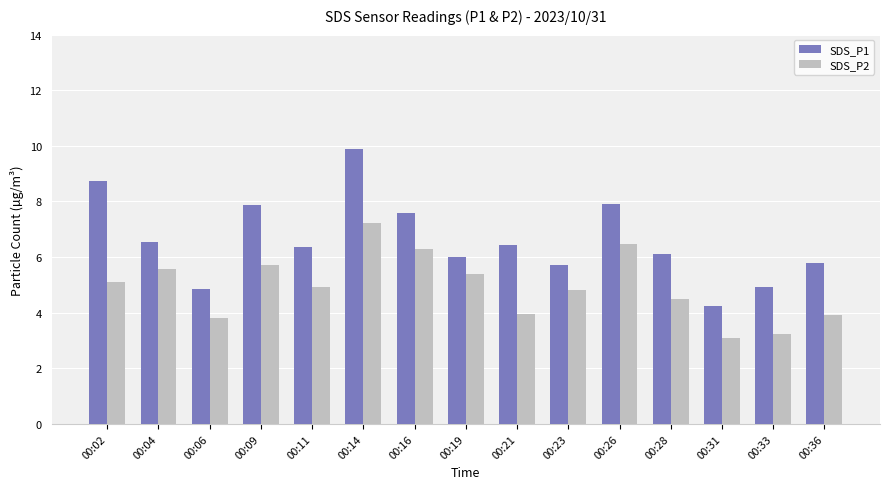

True or false: SDS_P1 has a value of 9.3 at 00:21.

False